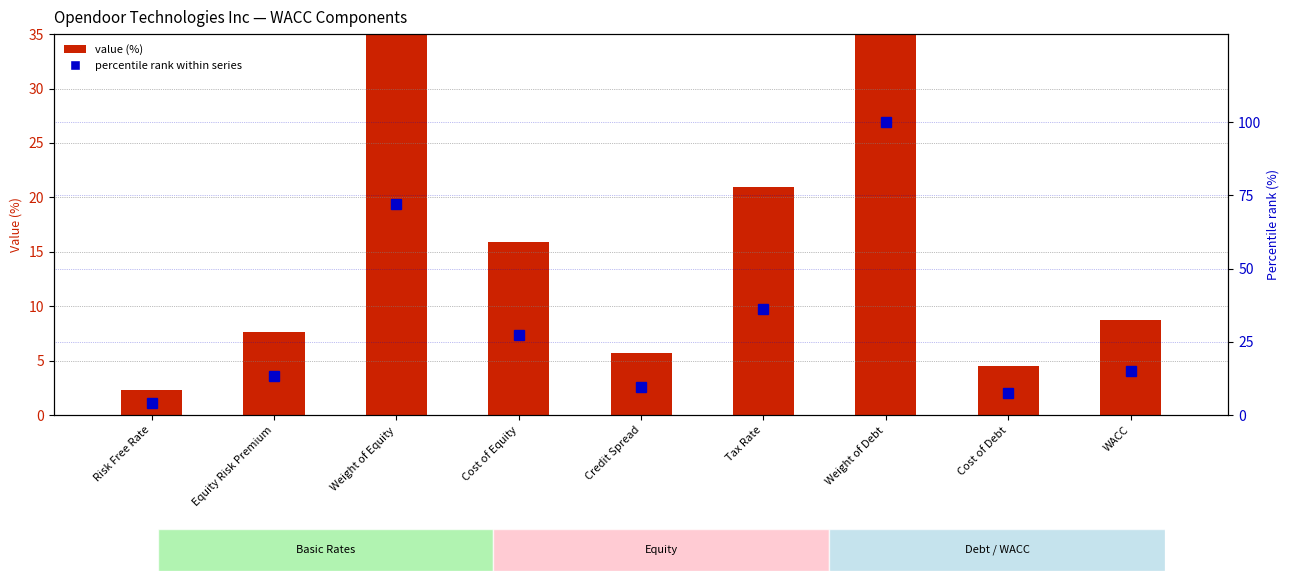

At how many categories does at least one series exceed 20?

4